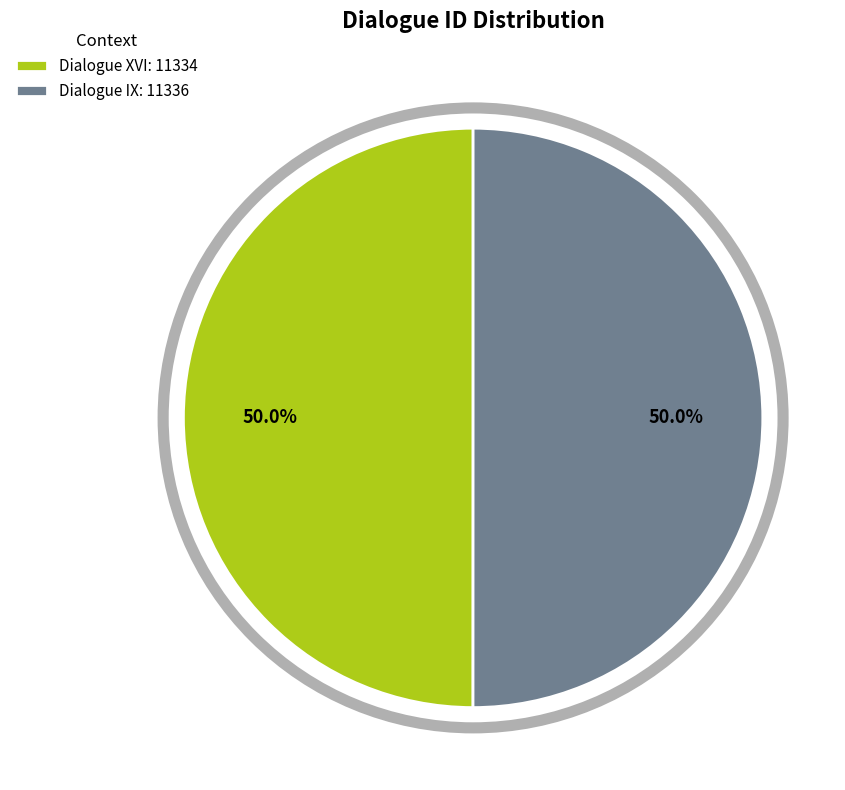

Approximately how many times larger is the value at Dialogue XVI: 11334 compared to Dialogue IX: 11336?

1.0